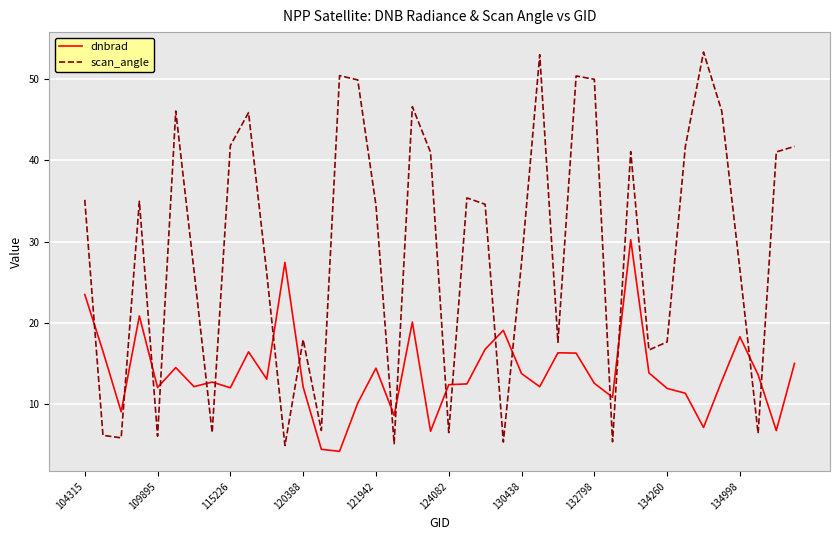

List the series in order of their peak value, highest first.

scan_angle, dnbrad